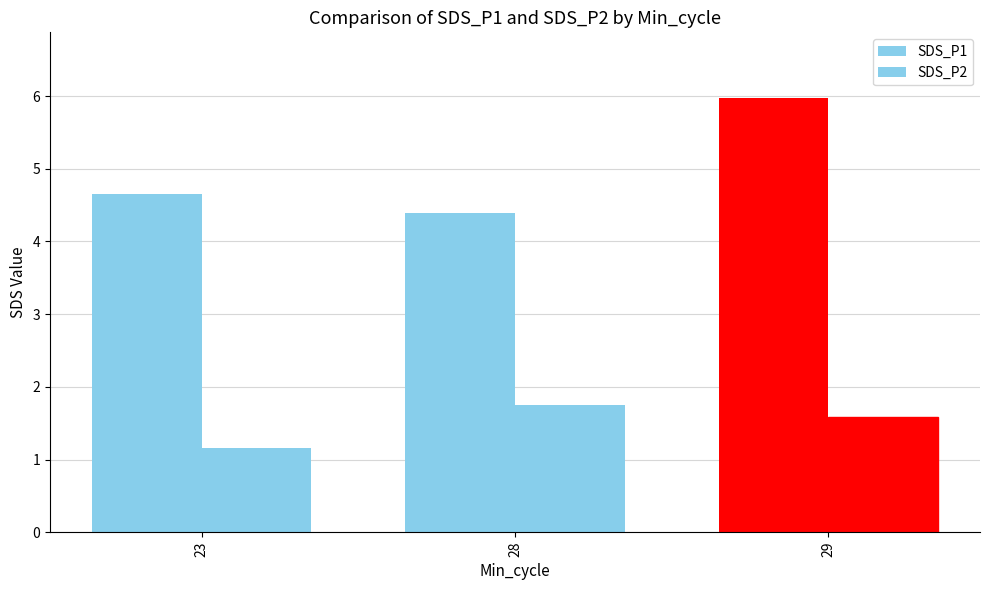

Reading left to right, extract all data points from this chart.

SDS_P1: 4.7	4.4	6.0
SDS_P2: 1.2	1.7	1.6